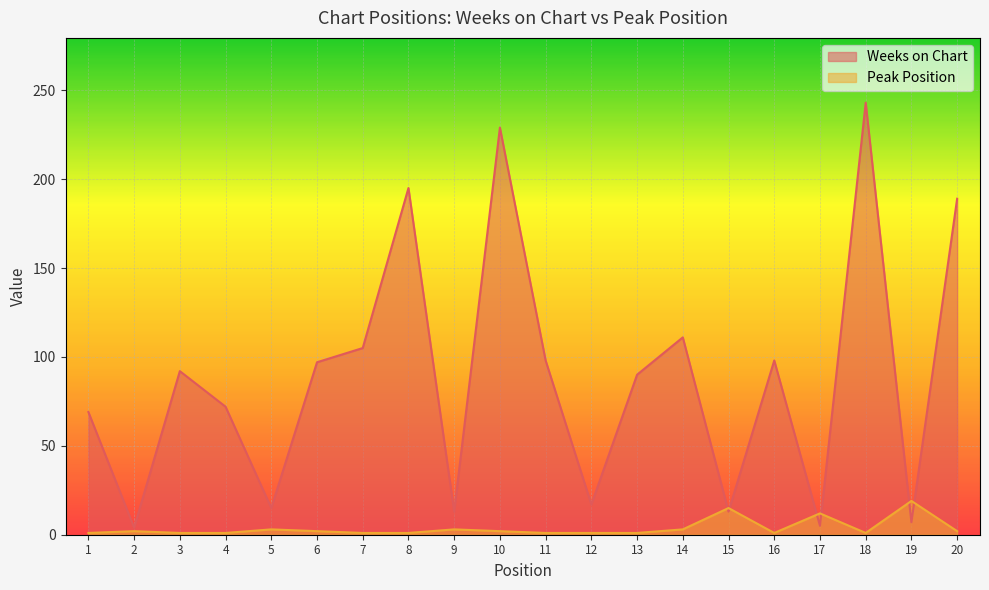

Which category has the lowest value across all series?

1